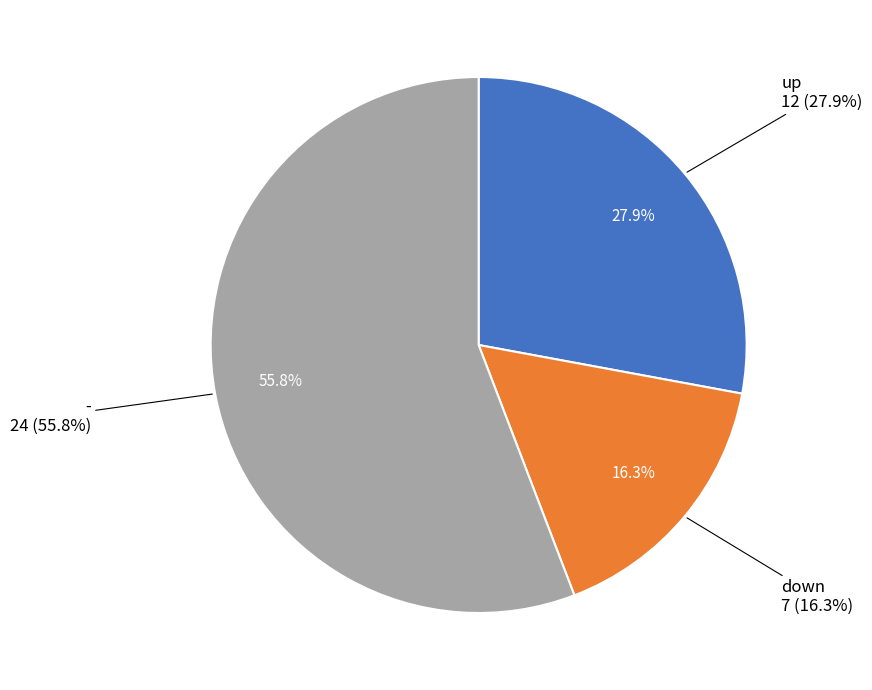

The down slice represents 7% of the pie. True or false?

False